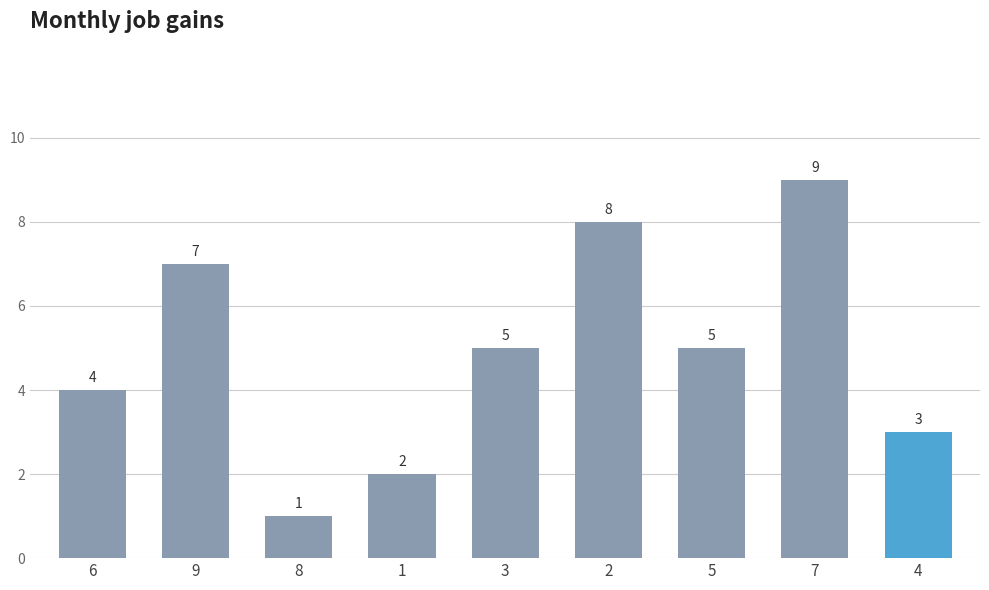

What is the value of the 6th bar from the left?

8